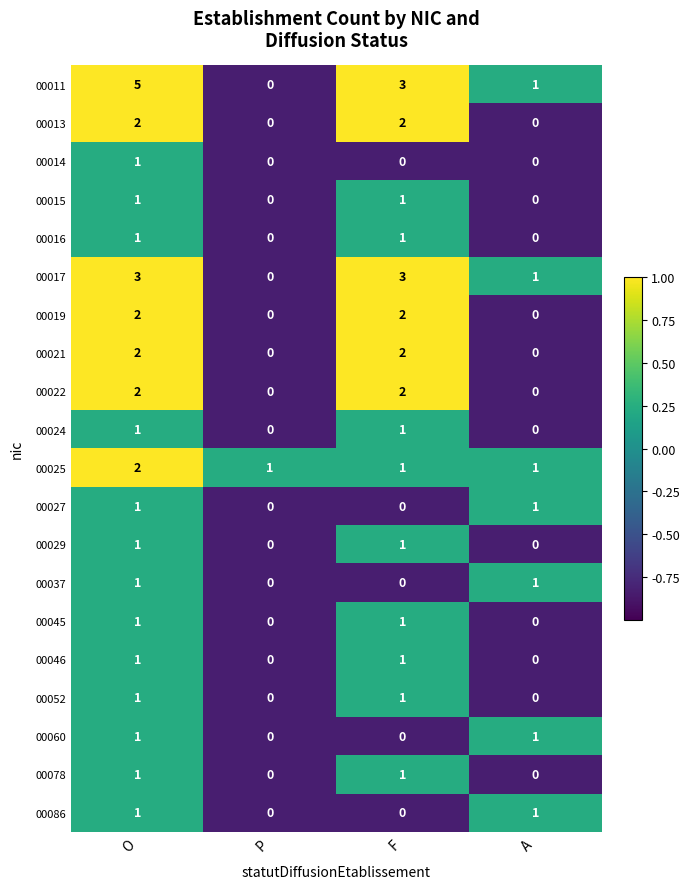

What is the greatest value displayed?

5